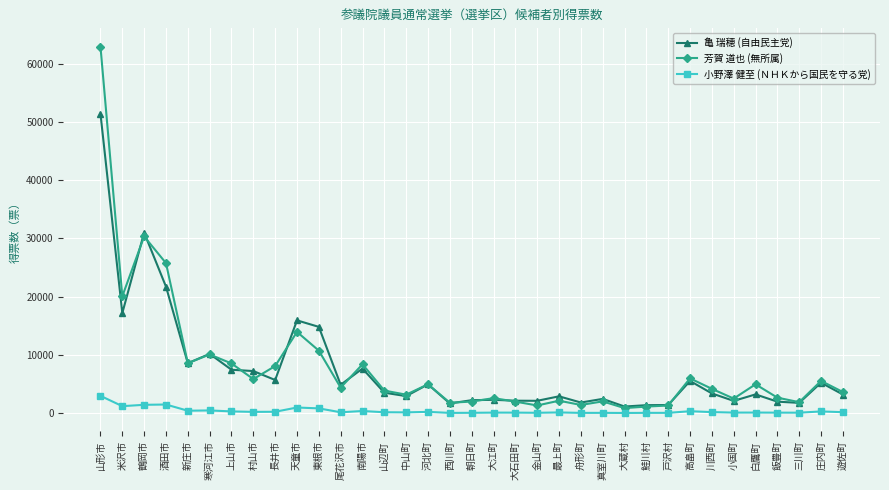

What is the minimum value shown in the chart?

39